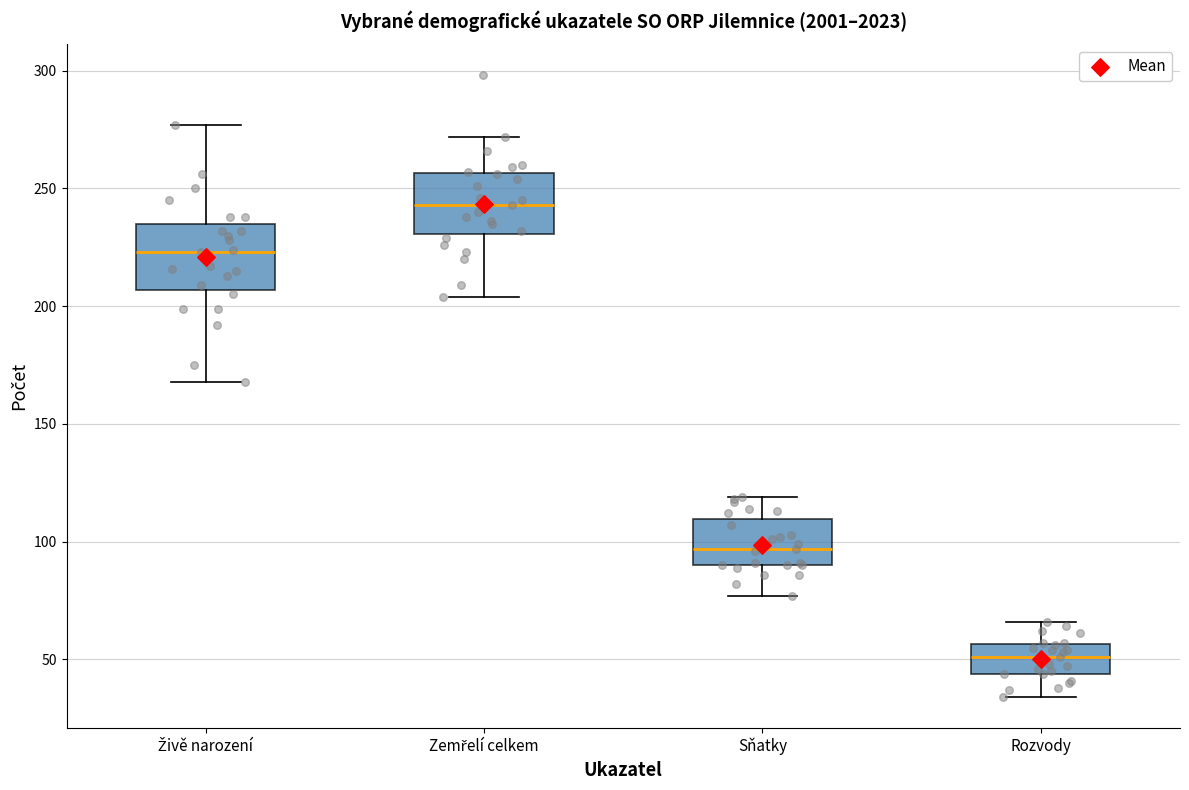

Reading left to right, read every box against the y-axis: the position of its median line, the range the box covers, and the ends of its whiskers. The values are not printed on the chart, so give them approximately, as read against the axis.

Živě narození: median 225, box 205 to 235, whiskers 170 to 275
Zemřelí celkem: median 245, box 230 to 255, whiskers 205 to 270
Sňatky: median 95, box 90 to 110, whiskers 75 to 120
Rozvody: median 50, box 45 to 55, whiskers 35 to 65